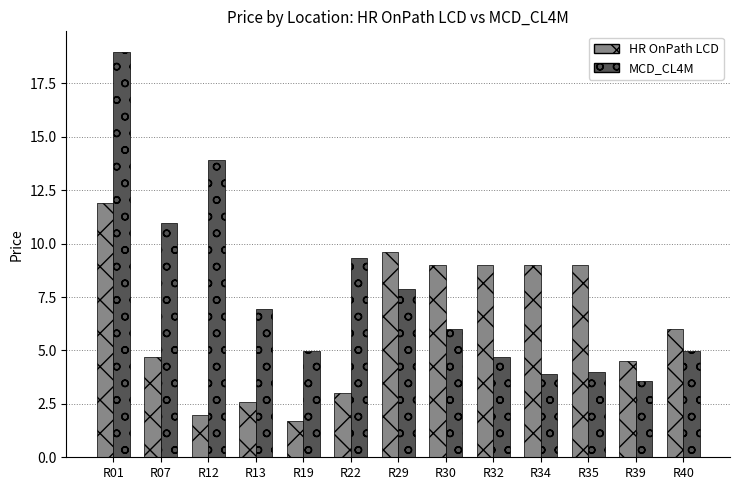

How many bars are there in each group?

2